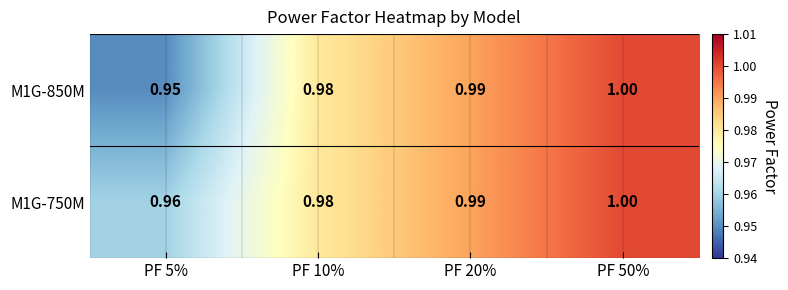

Is the value of M1G-850M at PF 50% greater than the value of M1G-750M at PF 20%?

Yes